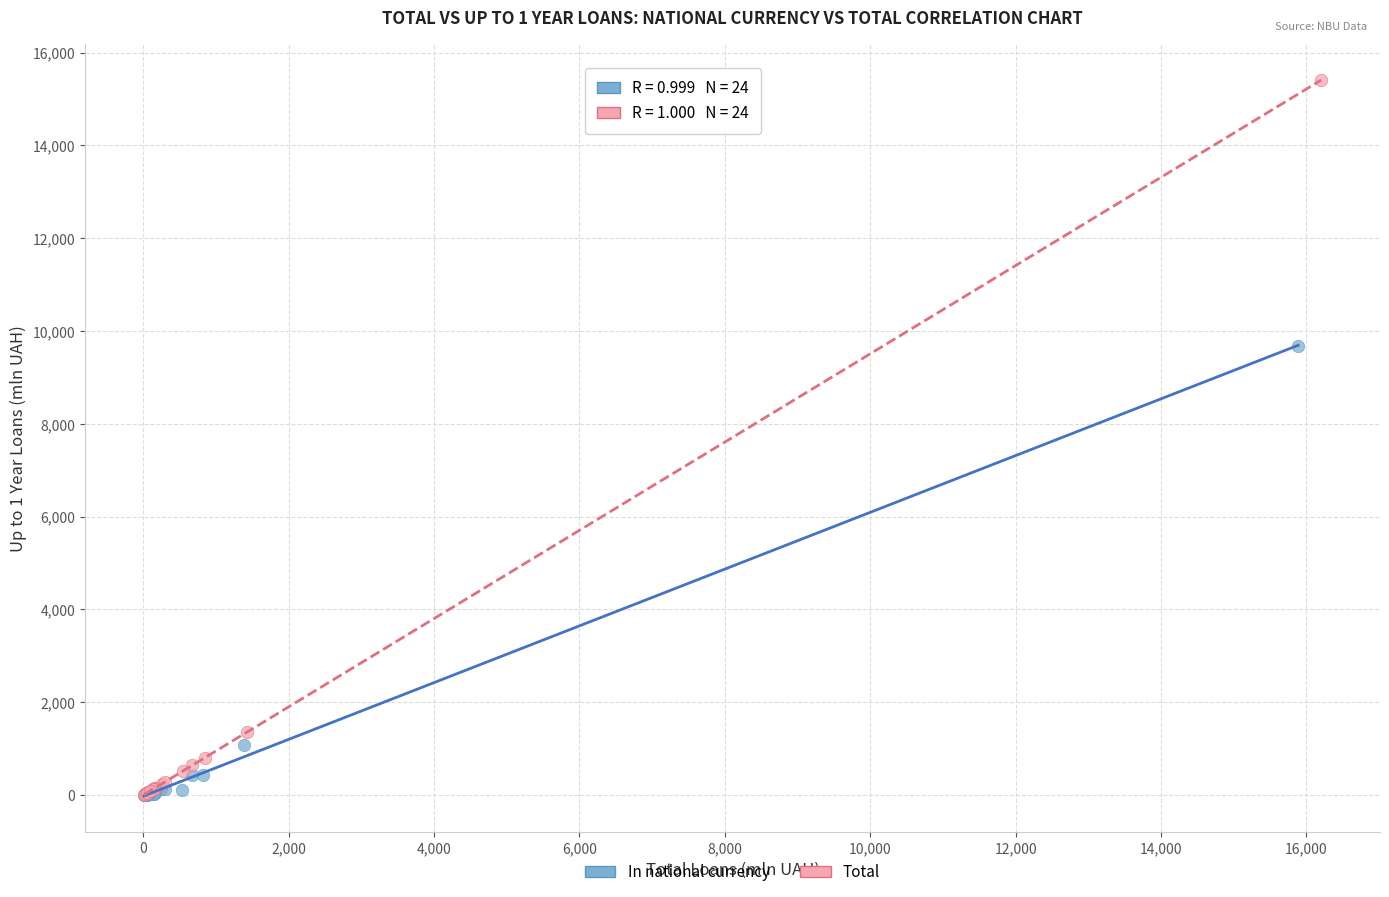

Which series reaches the maximum Y coordinate?

Total